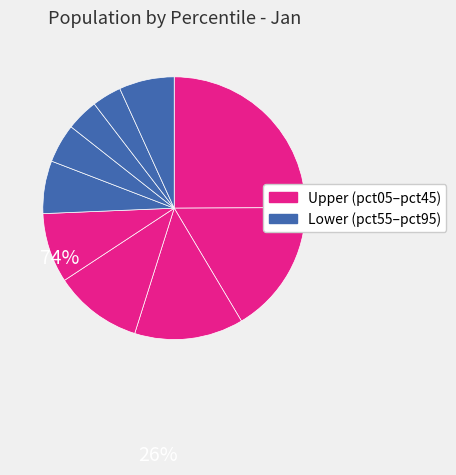

Which category has the smallest portion of the pie?

pct85